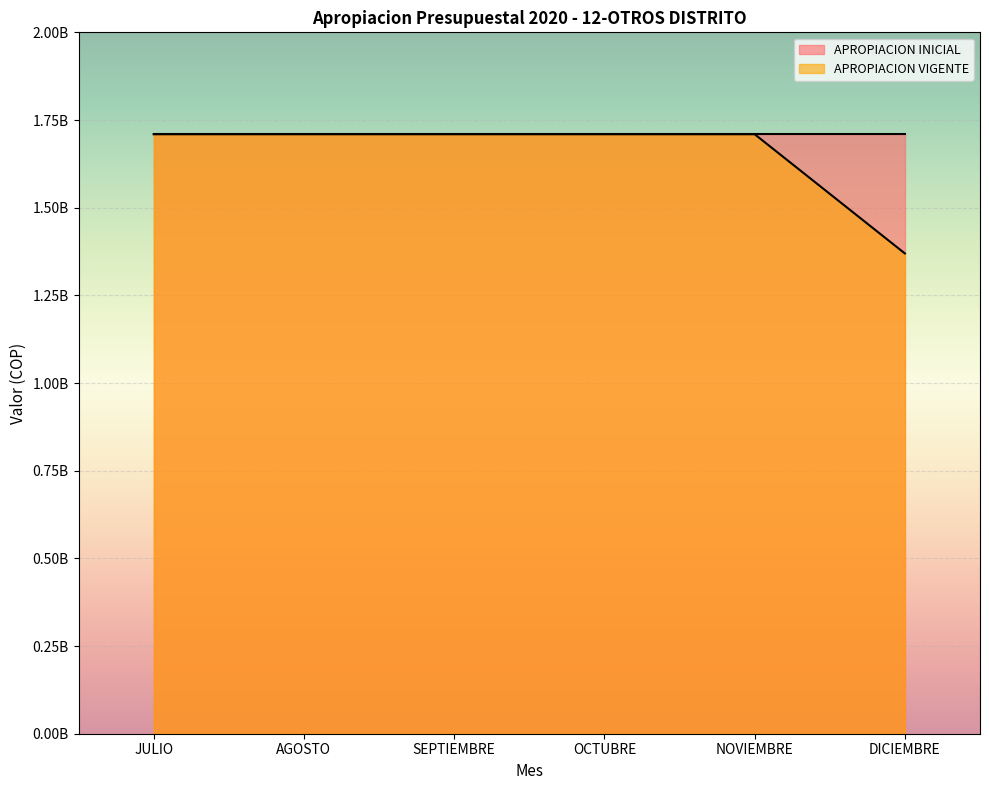

What is the ratio of the value at SEPTIEMBRE to the value at DICIEMBRE?

1.2